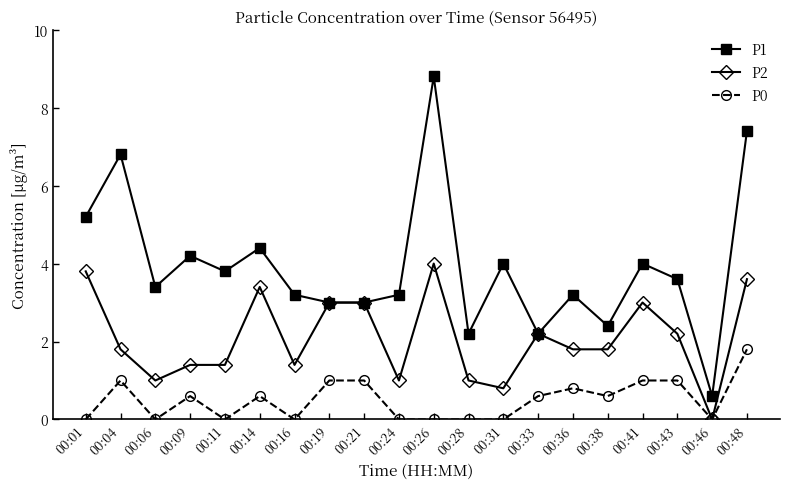

Which series has the largest range (max minus min)?

P1